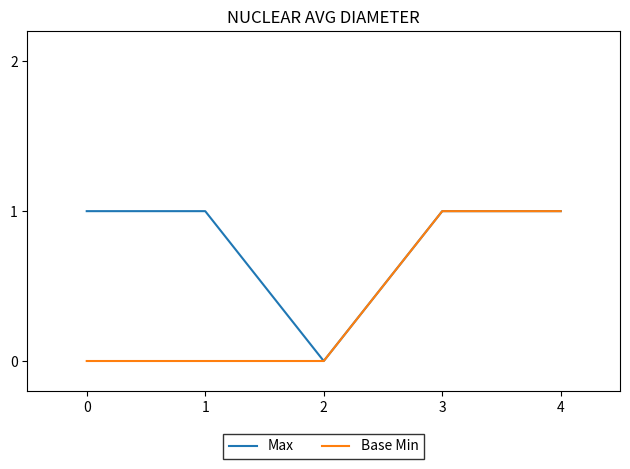

Which series changed the most between 0 and 4?

Base Min